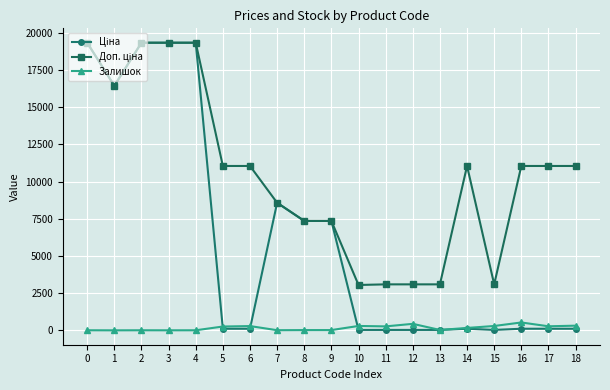

True or false: Залишок has more than 1 interior local peaks.

True